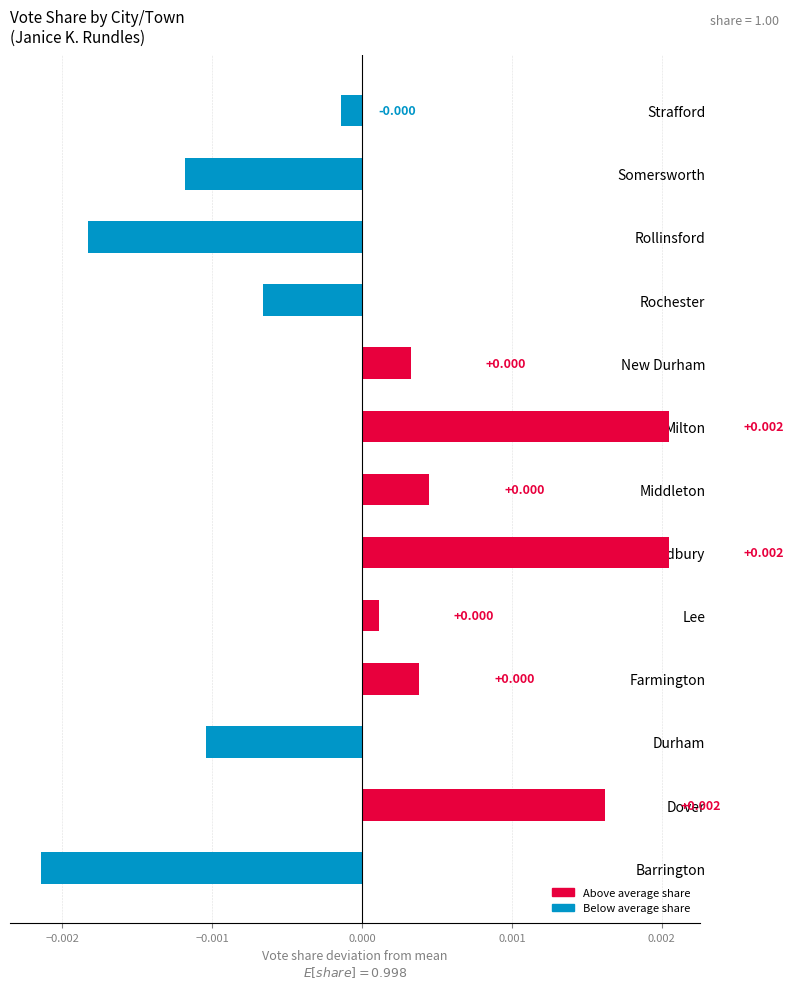

Between Lee and Dover, which is larger?

Dover